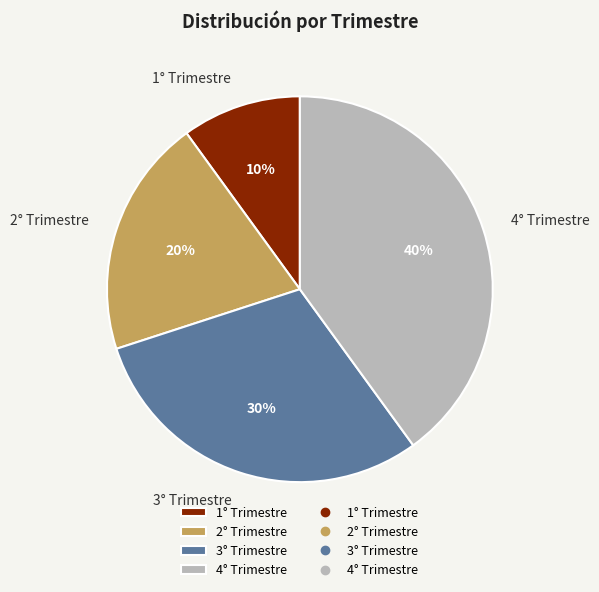

Is it true that 4° Trimestre is 40% of the pie?

True